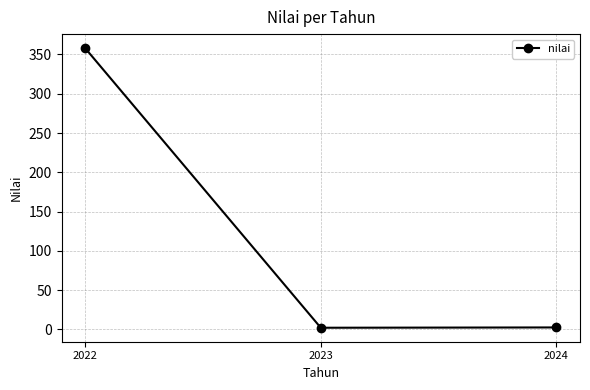

What is the minimum value shown in the chart?

2.2